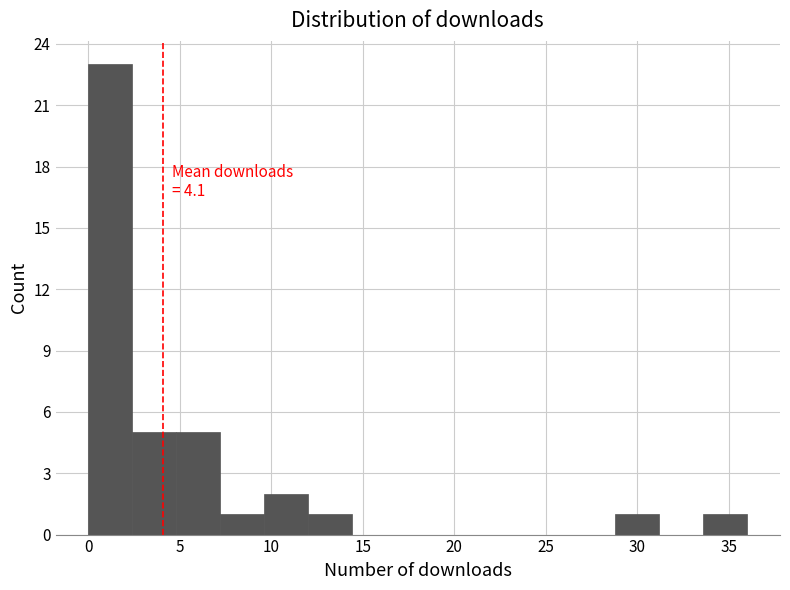

Which range on the x-axis has the tallest bar?

0.0 to 2.4